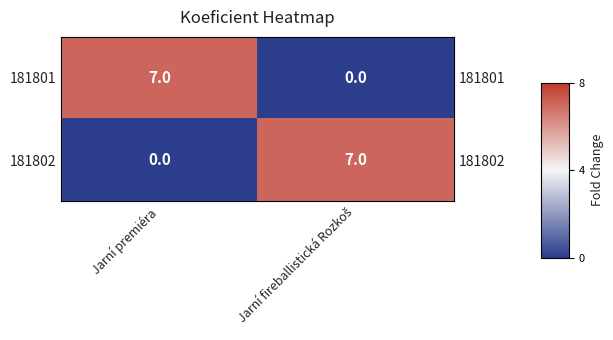

Which series has the widest spread of values?

181801